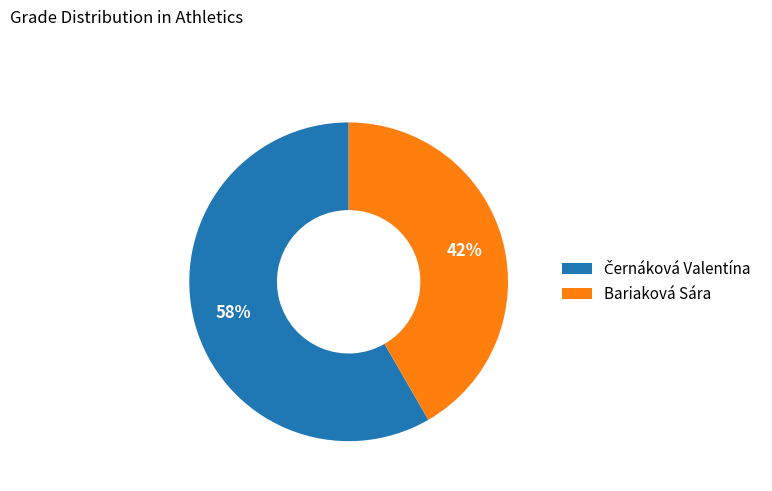

Is it true that Bariaková Sára is 42% of the pie?

True